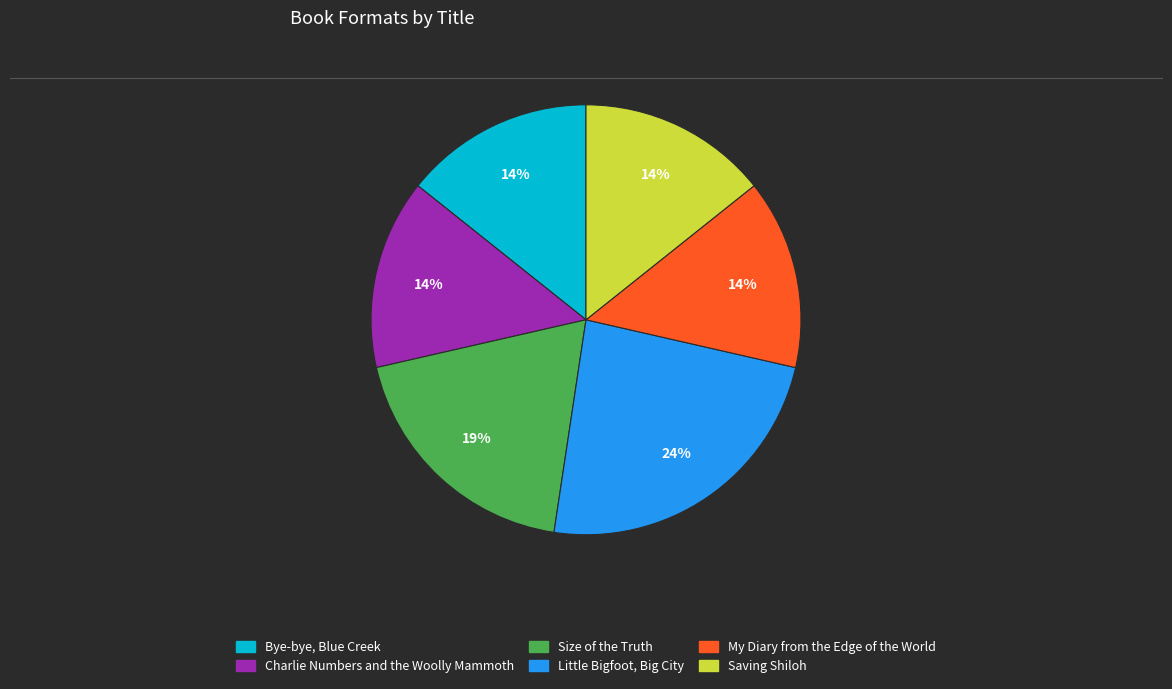

What percentage is the Saving Shiloh slice, to the nearest percent?

14%